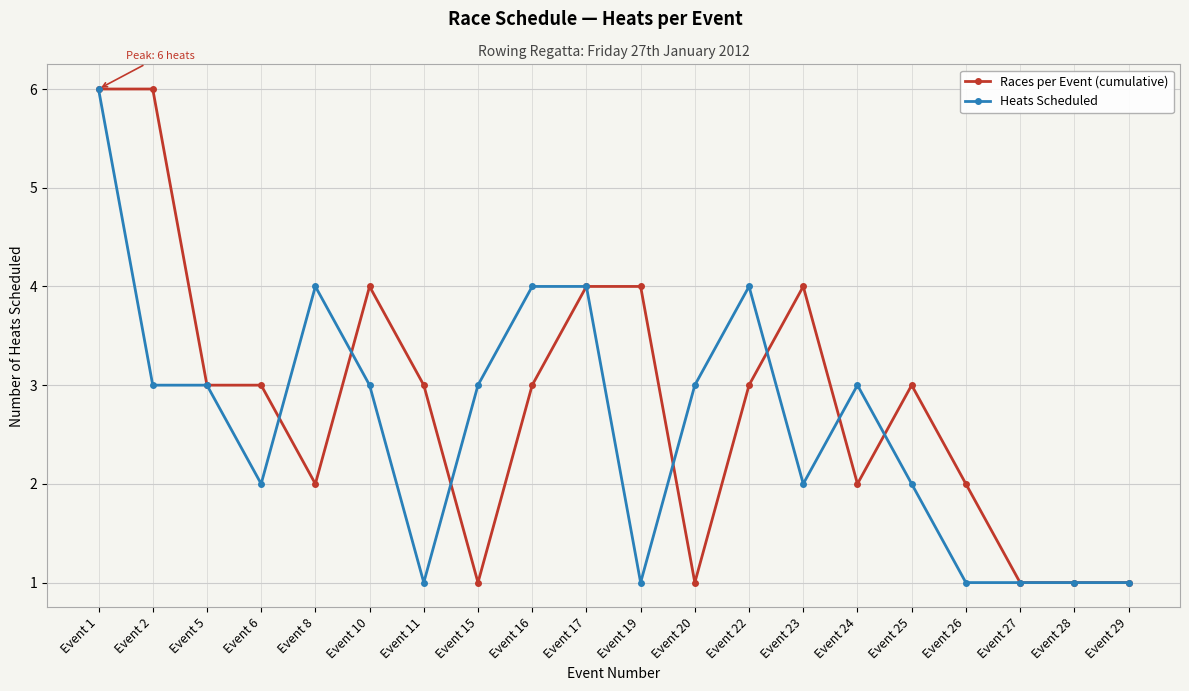

Is it true that Heats Scheduled equals 4 at Event 8?

True